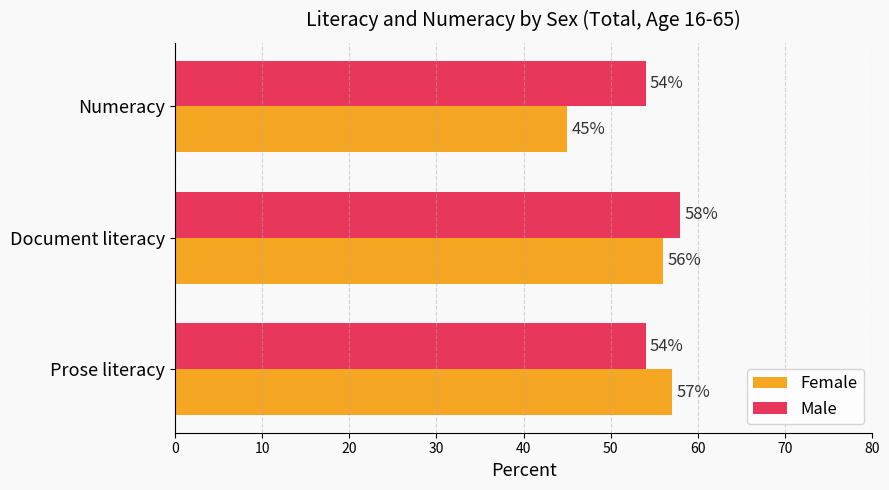

What are all the series names shown in the legend?

Female, Male